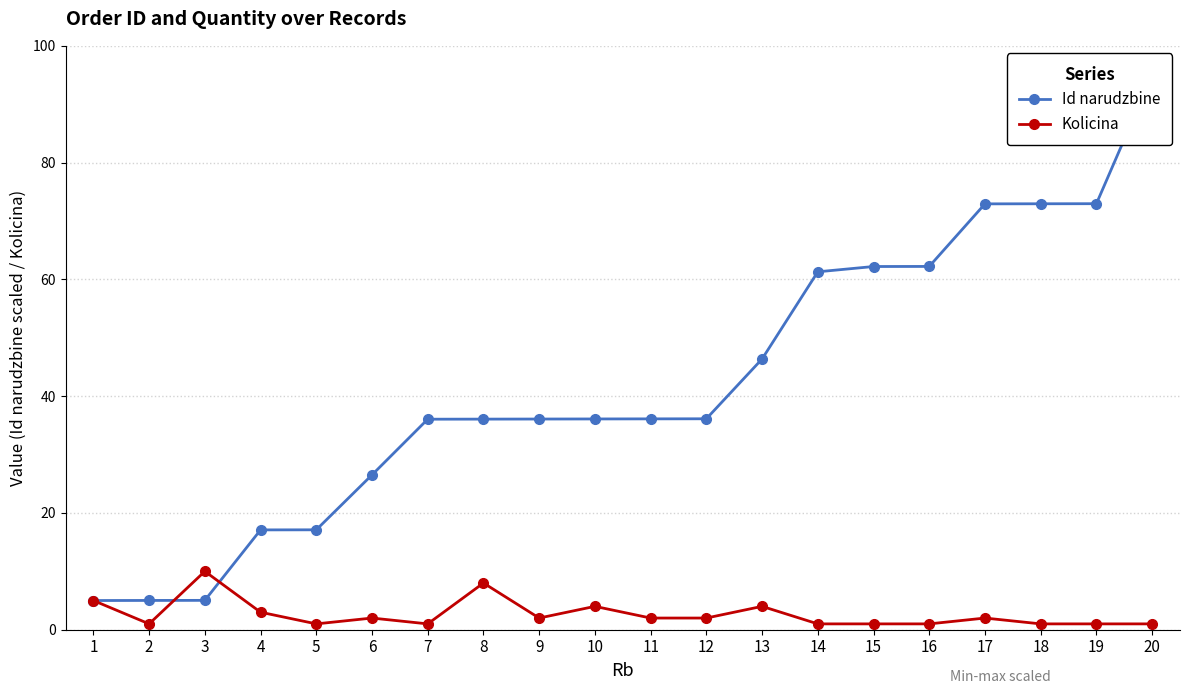

Between 17 and 19, which series saw the biggest shift?

Kolicina